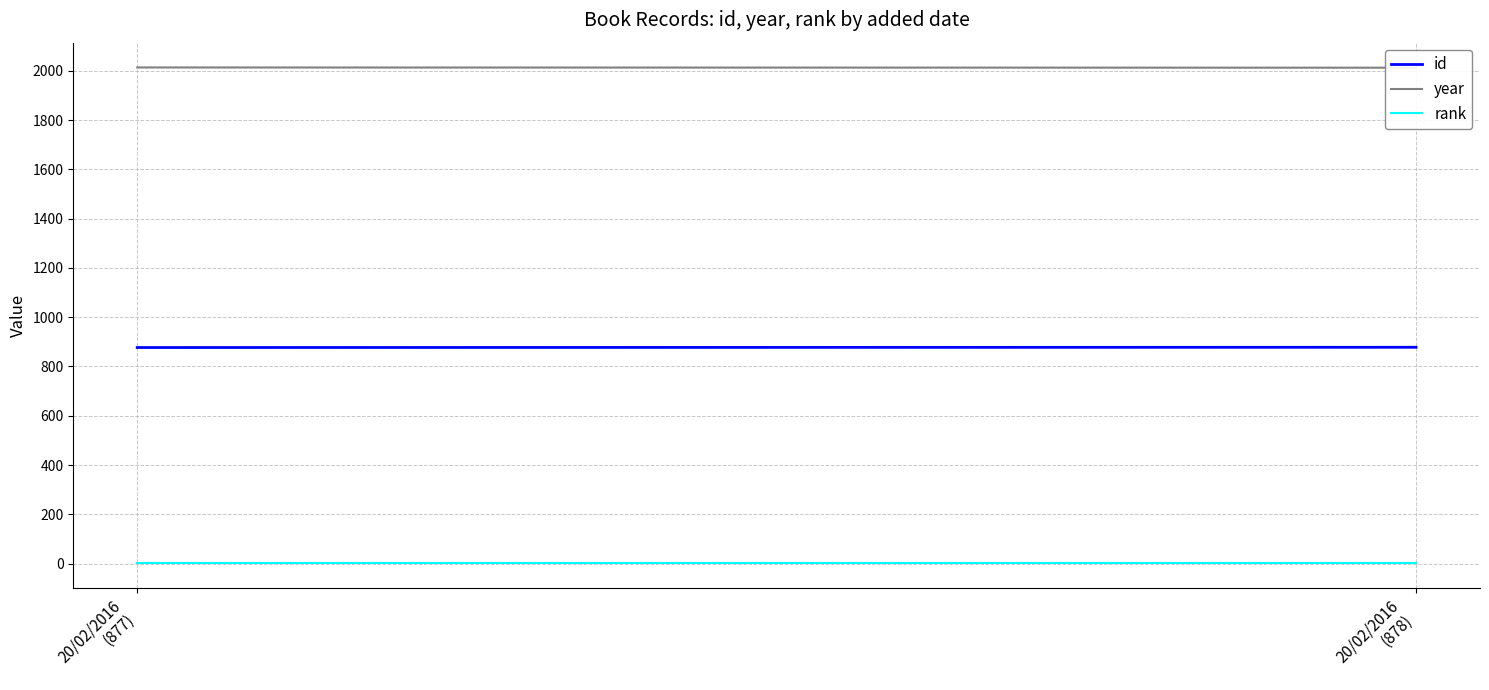

Between 20/02/2016
(878) and 20/02/2016
(877), which is larger?

20/02/2016
(878)